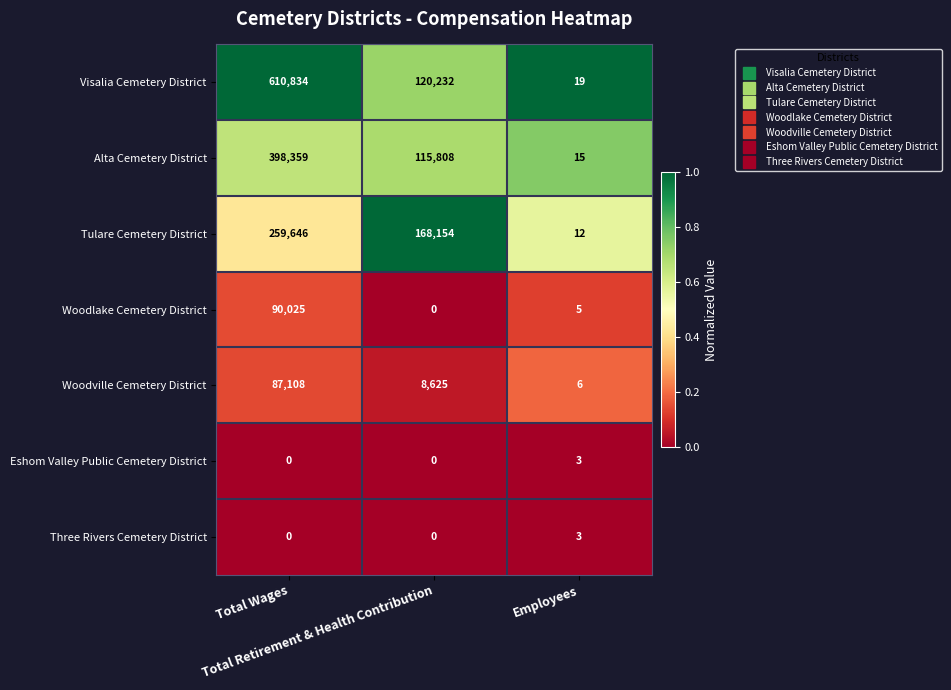

Count the Visalia Cemetery District values in the range 19 to 610834.

3